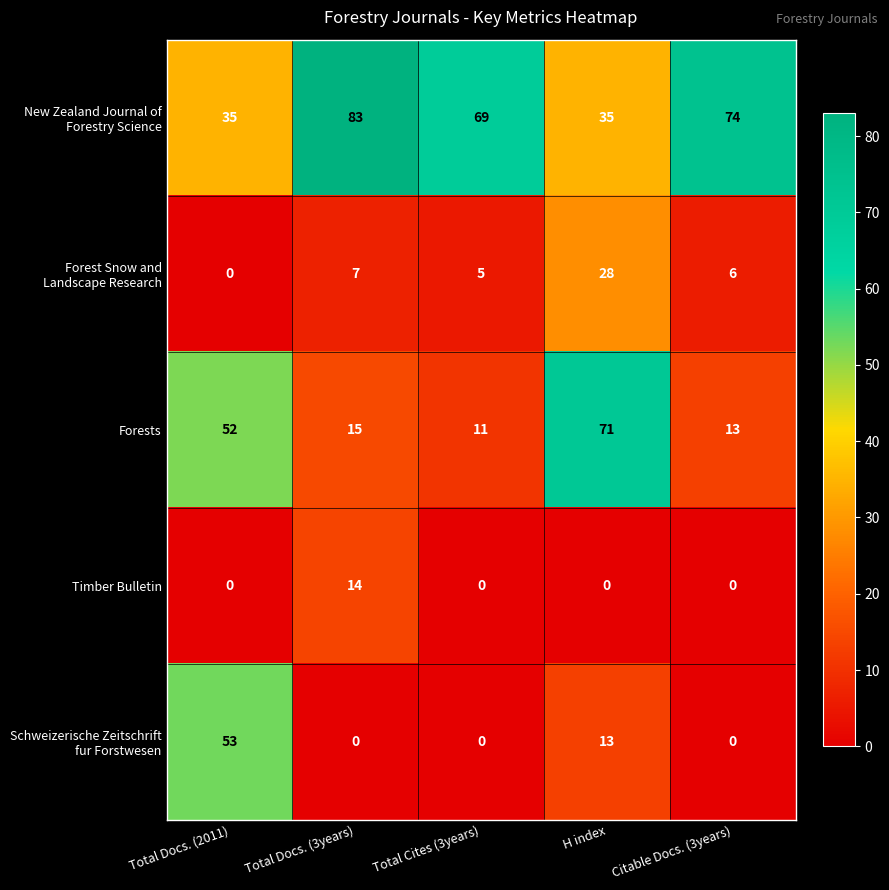

What is the total value across all series at Total Cites (3years)?

85